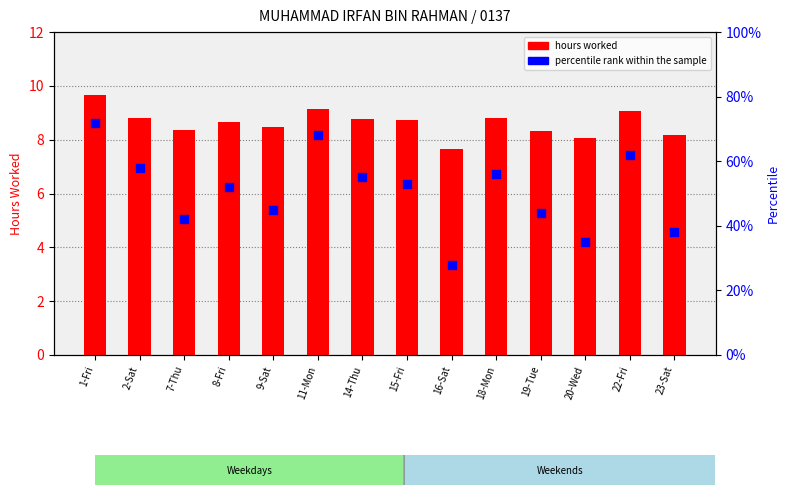

Which series has the largest total across all categories?

percentile rank within the sample